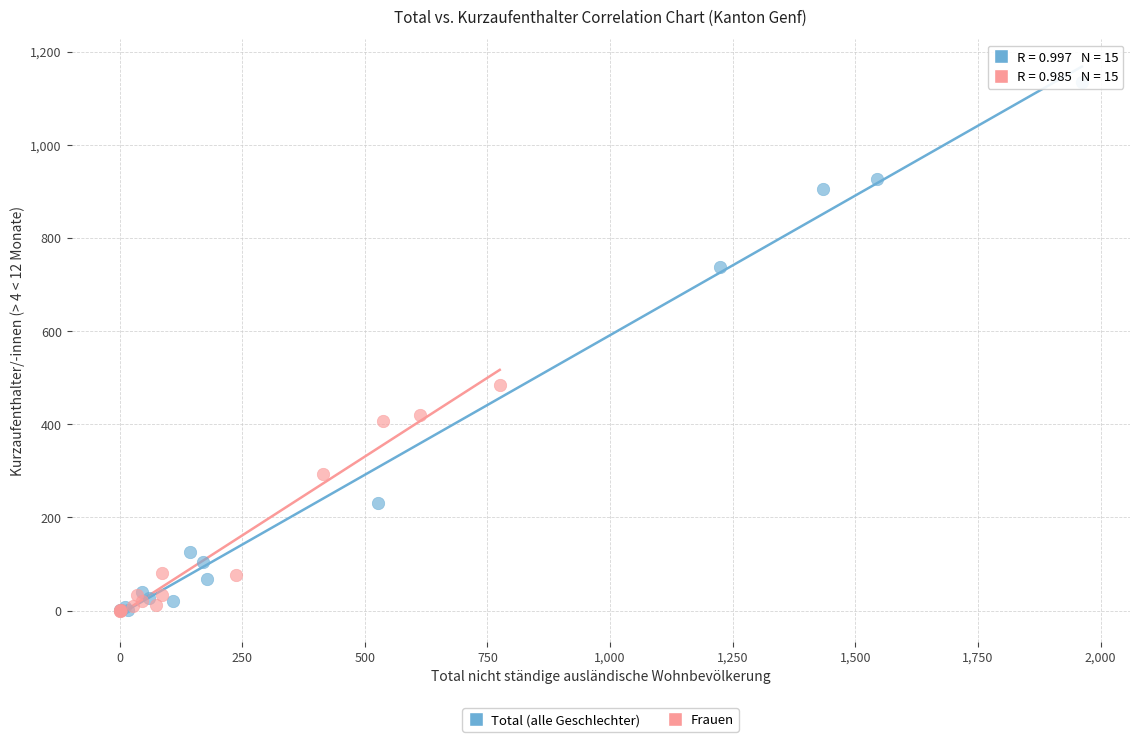

Which series has the largest Y range (max minus min)?

Total (alle Geschlechter)